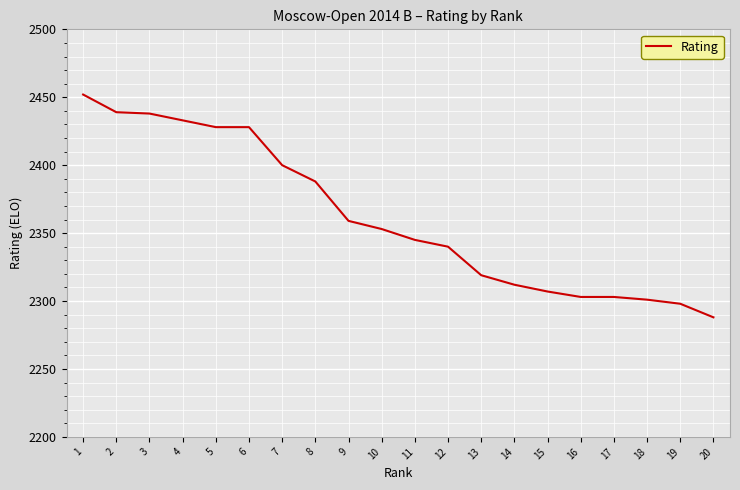

What is the maximum value shown in the chart?

2452